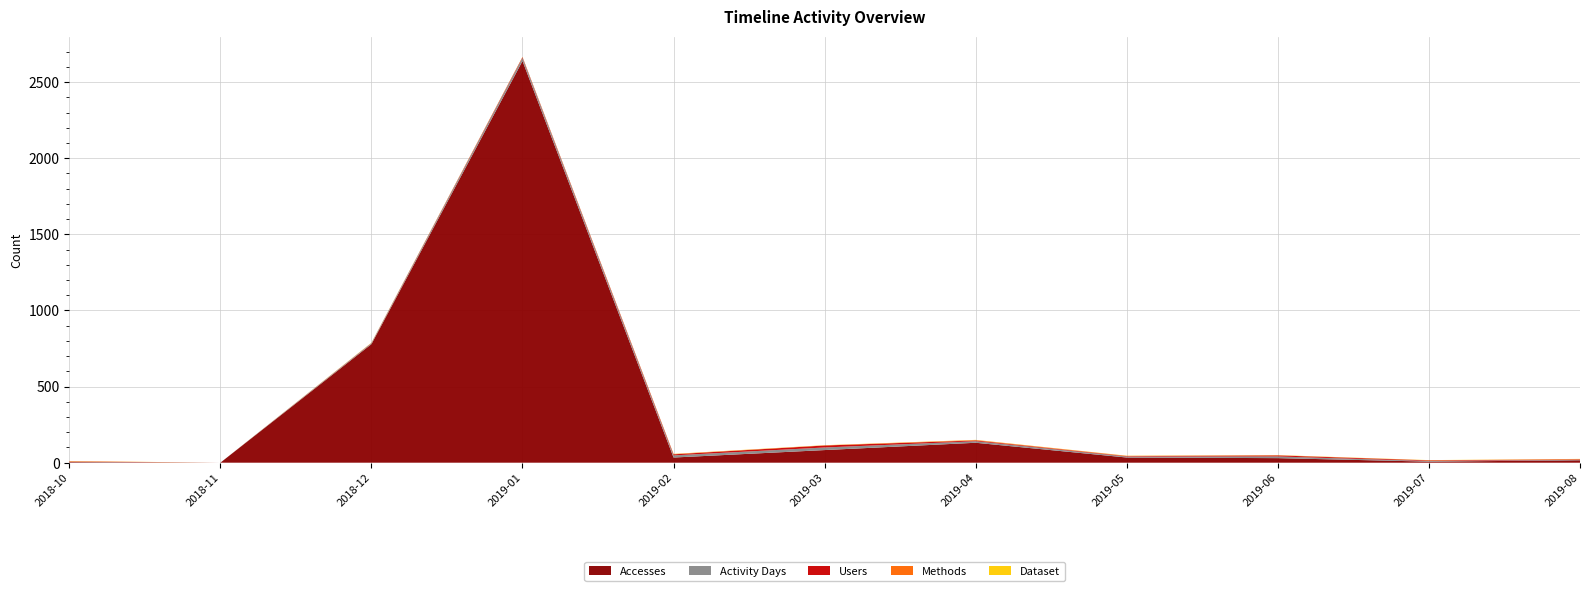

Reading right to left, extract all data points from this chart.

Accesses: 2019-08=16	2019-07=7	2019-06=30	2019-05=34	2019-04=131	2019-03=83	2019-02=34	2019-01=2639	2018-12=779	2018-11=0	2018-10=4
Activity Days: 2019-08=3	2019-07=4	2019-06=11	2019-05=6	2019-04=10	2019-03=17	2019-02=14	2019-01=20	2018-12=6	2018-11=0	2018-10=2
Users: 2019-08=3	2019-07=4	2019-06=7	2019-05=3	2019-04=5	2019-03=13	2019-02=7	2019-01=5	2018-12=1	2018-11=0	2018-10=2
Methods: 2019-08=2	2019-07=1	2019-06=1	2019-05=2	2019-04=3	2019-03=1	2019-02=2	2019-01=1	2018-12=1	2018-11=0	2018-10=2
Dataset: 2019-08=1	2019-07=1	2019-06=1	2019-05=1	2019-04=1	2019-03=1	2019-02=1	2019-01=1	2018-12=1	2018-11=0	2018-10=1